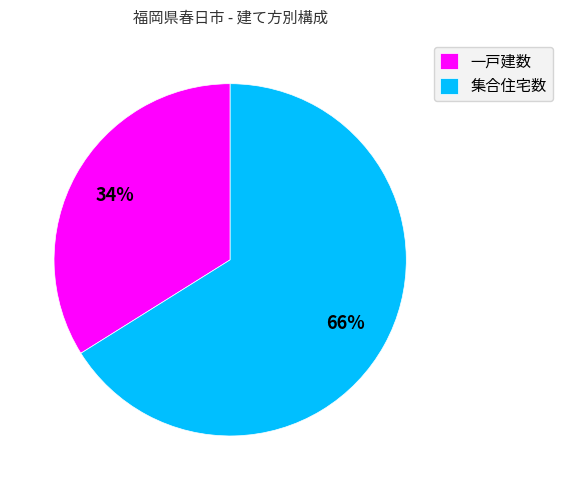

Is it true that 集合住宅数 is 66% of the pie?

True